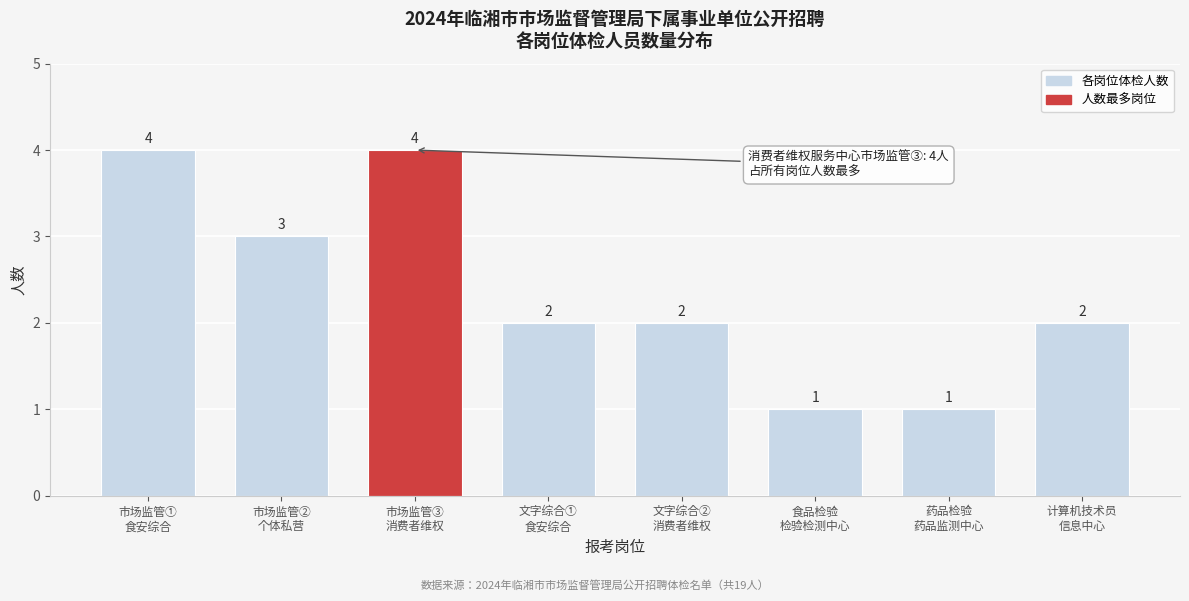

Reading left to right, transcribe all the data shown in this chart.

4	3	4	2	2	1	1	2